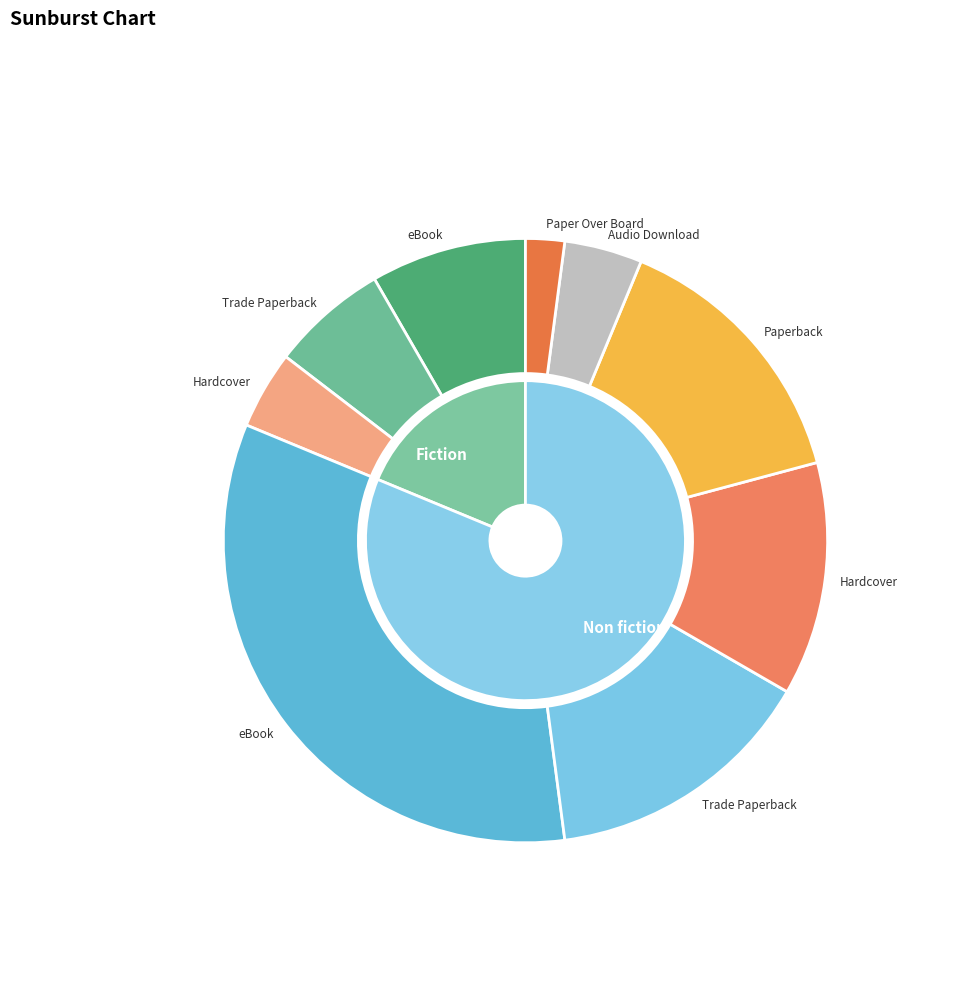

True or false: Trade Paperback accounts for 21% of the total.

True